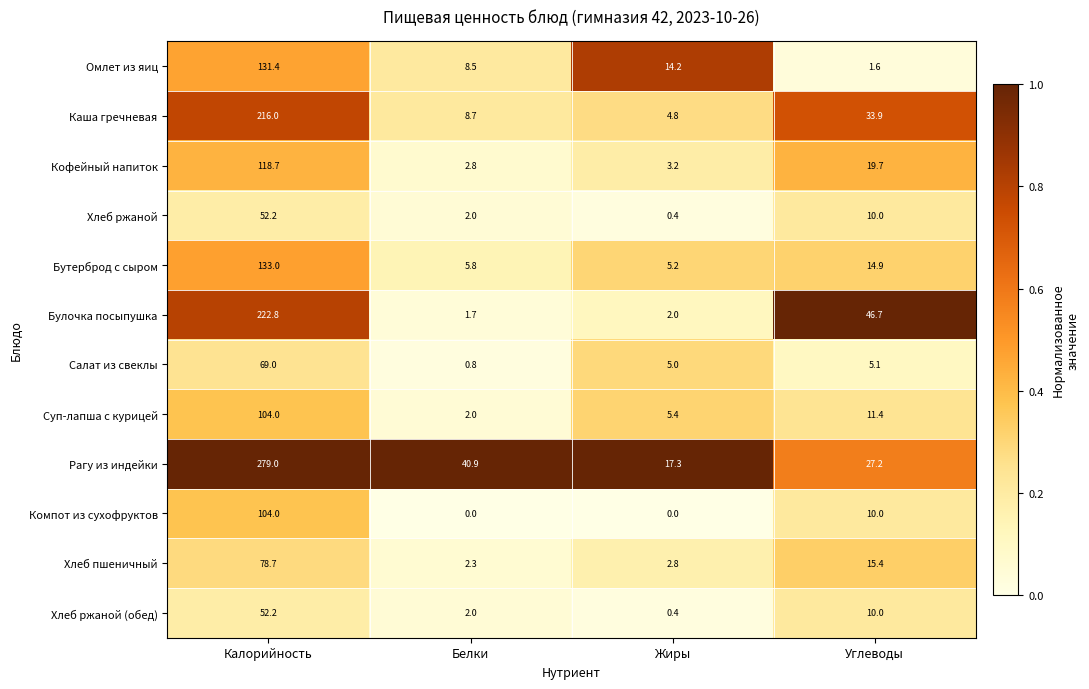

How many distinct data groups are displayed?

12